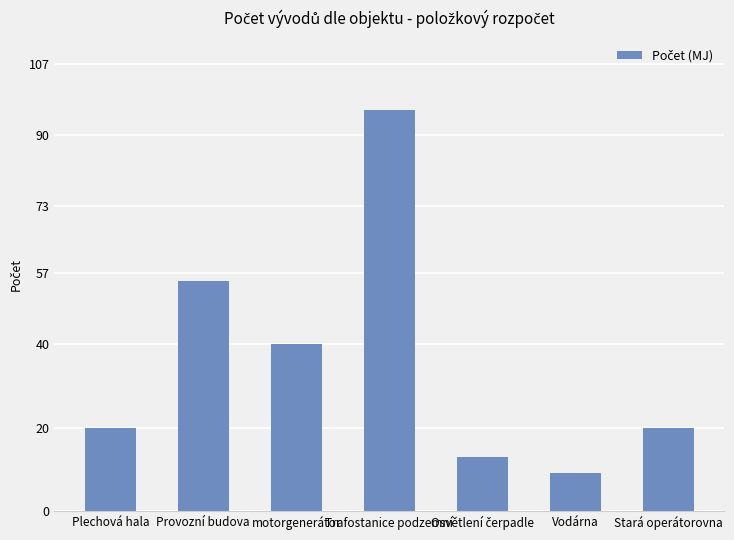

True or false: the data shows 40 at motorgenerátor.

True